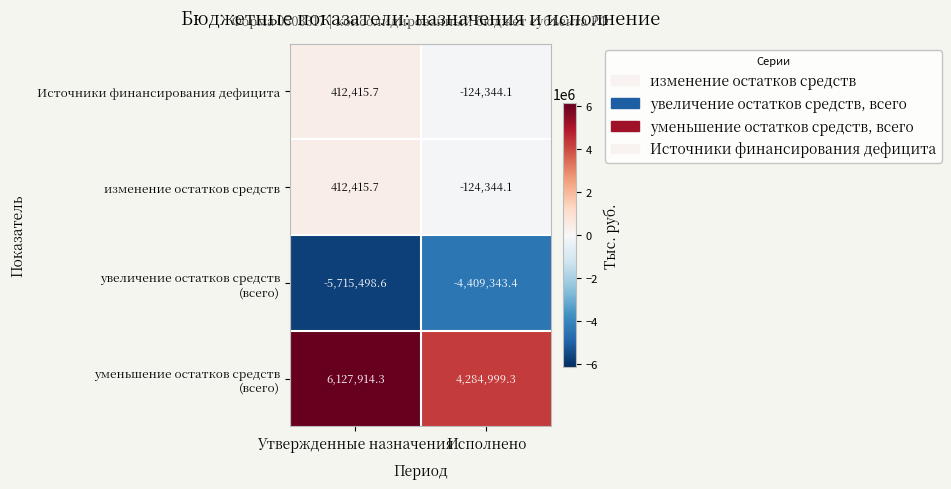

At which category is the sum across all series the highest?

Утвержденные назначения